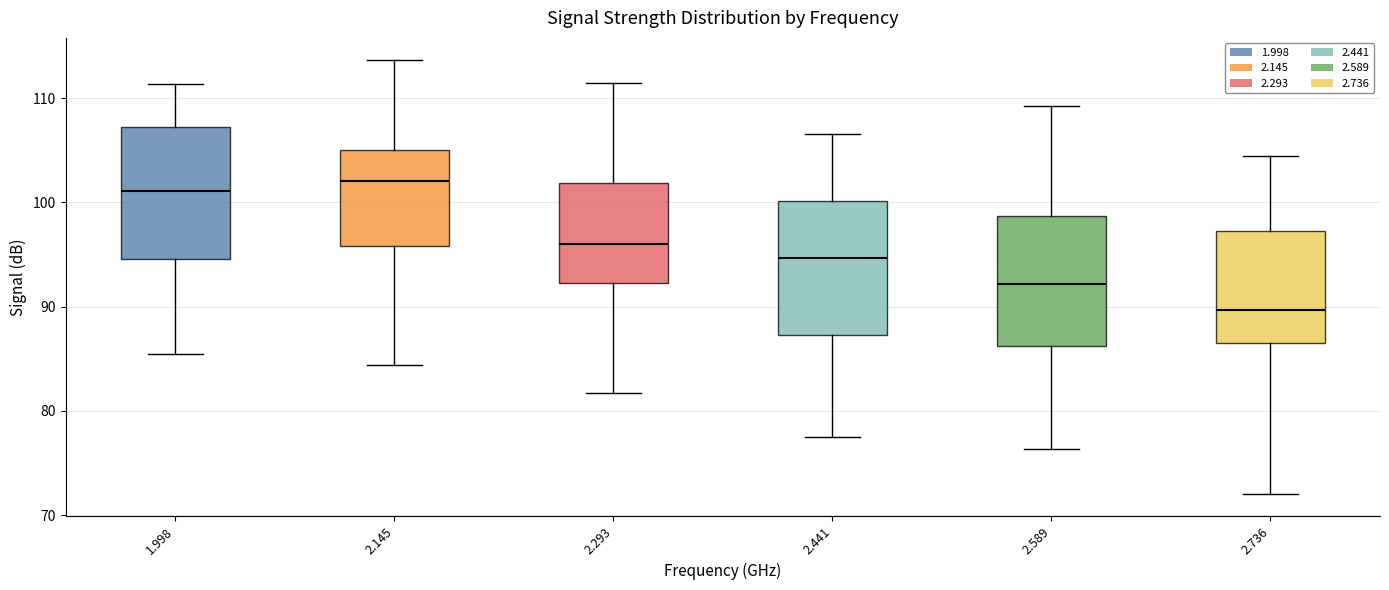

Which box has the lowest median line?

2.736